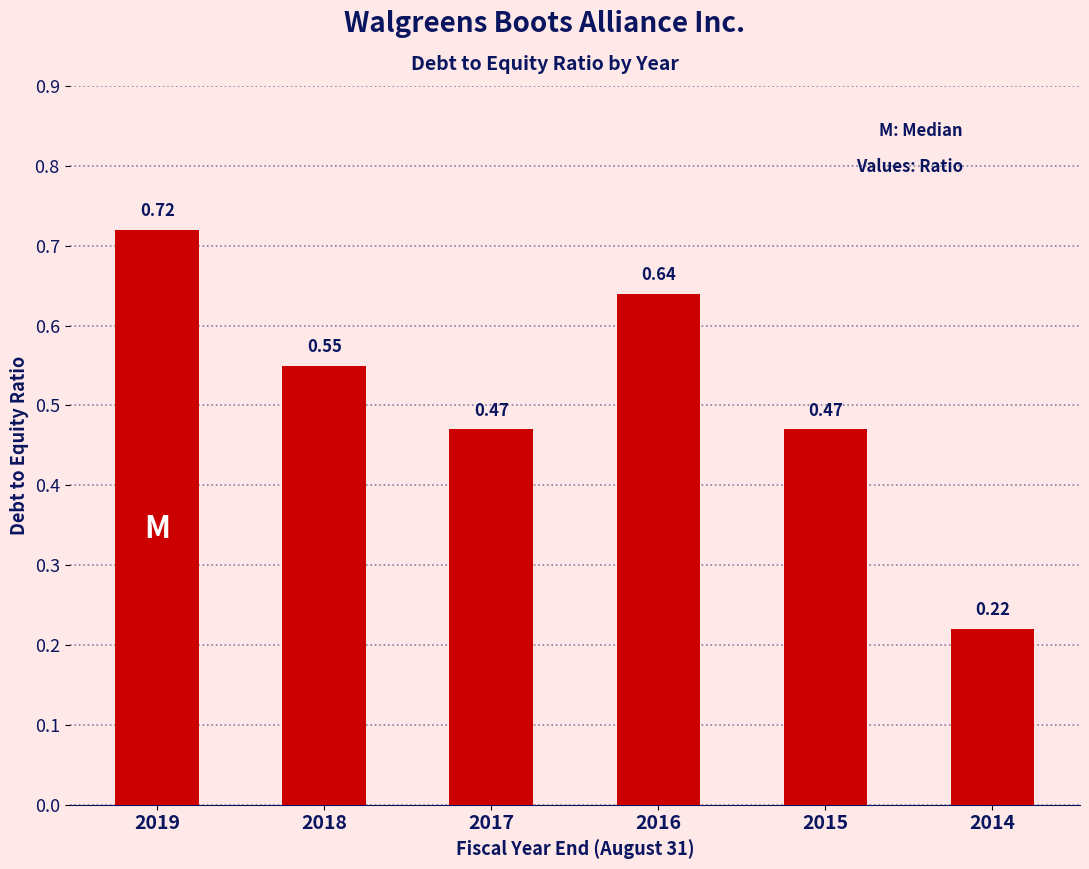

Which has a higher value, 2016 or 2018?

2016